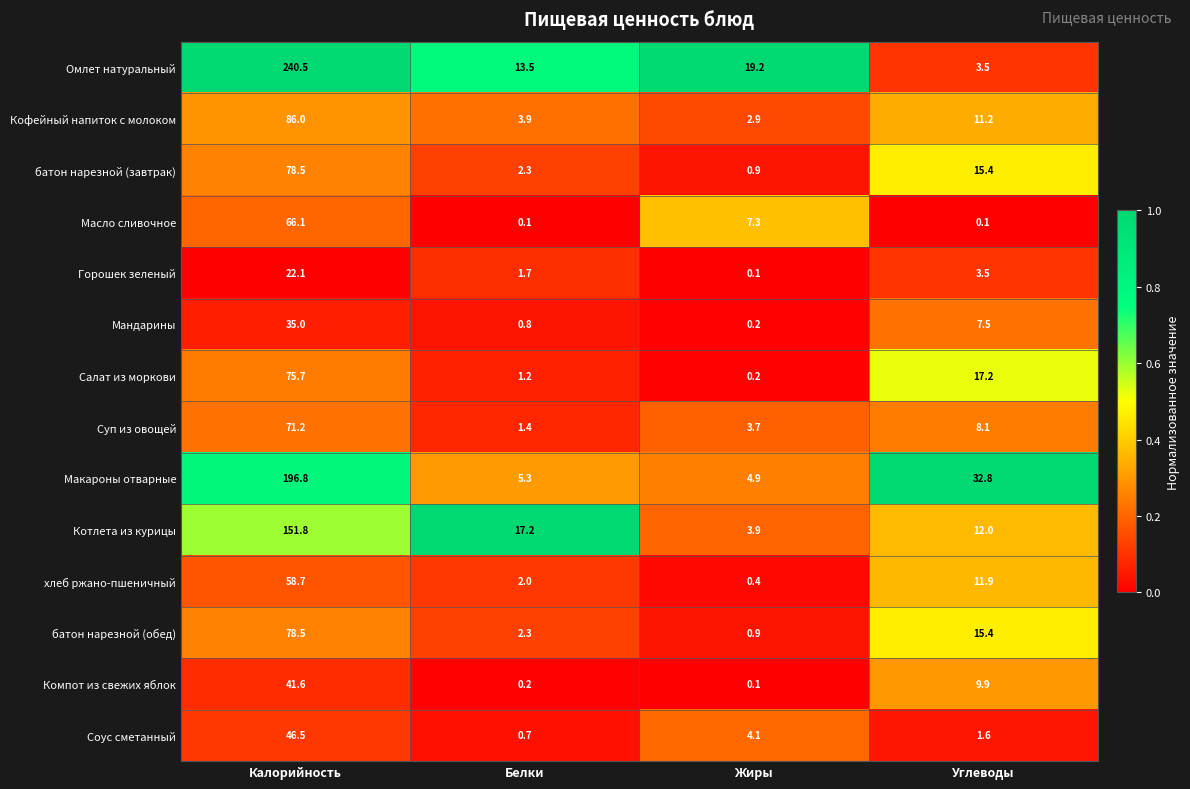

At which label does Масло сливочное first exceed 7?

Калорийность